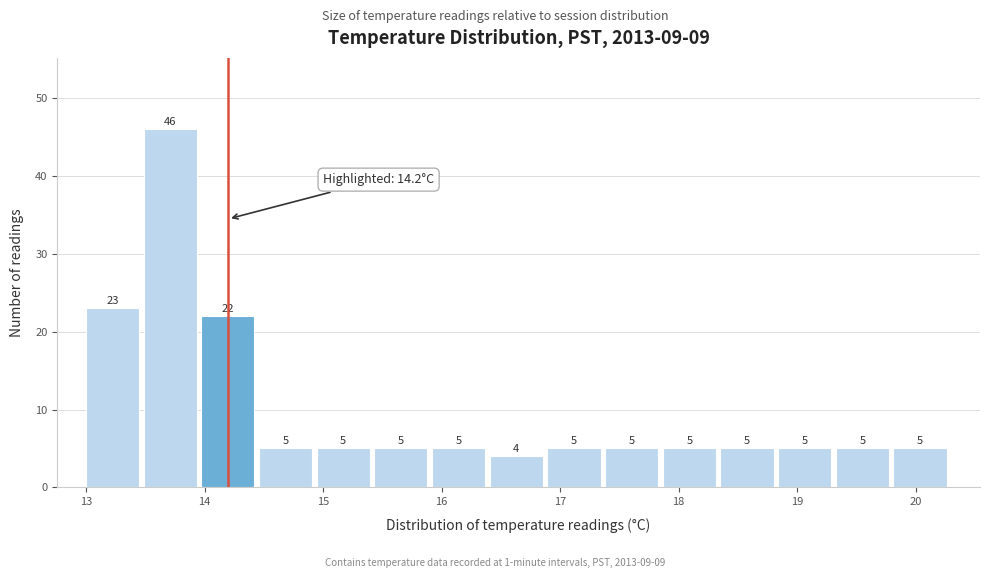

Reading left to right, list every bar in this chart as the range it spans on the x-axis followed by its height. The bar edges are not printed on the chart, so give them approximately, as read against the axis.

13.0 to 13.5: 23
13.5 to 14.0: 46
14.0 to 14.5: 22
14.5 to 14.9: 5
14.9 to 15.4: 5
15.4 to 15.9: 5
15.9 to 16.4: 5
16.4 to 16.9: 4
16.9 to 17.4: 5
17.4 to 17.9: 5
17.9 to 18.4: 5
18.4 to 18.8: 5
18.8 to 19.3: 5
19.3 to 19.8: 5
19.8 to 20.3: 5